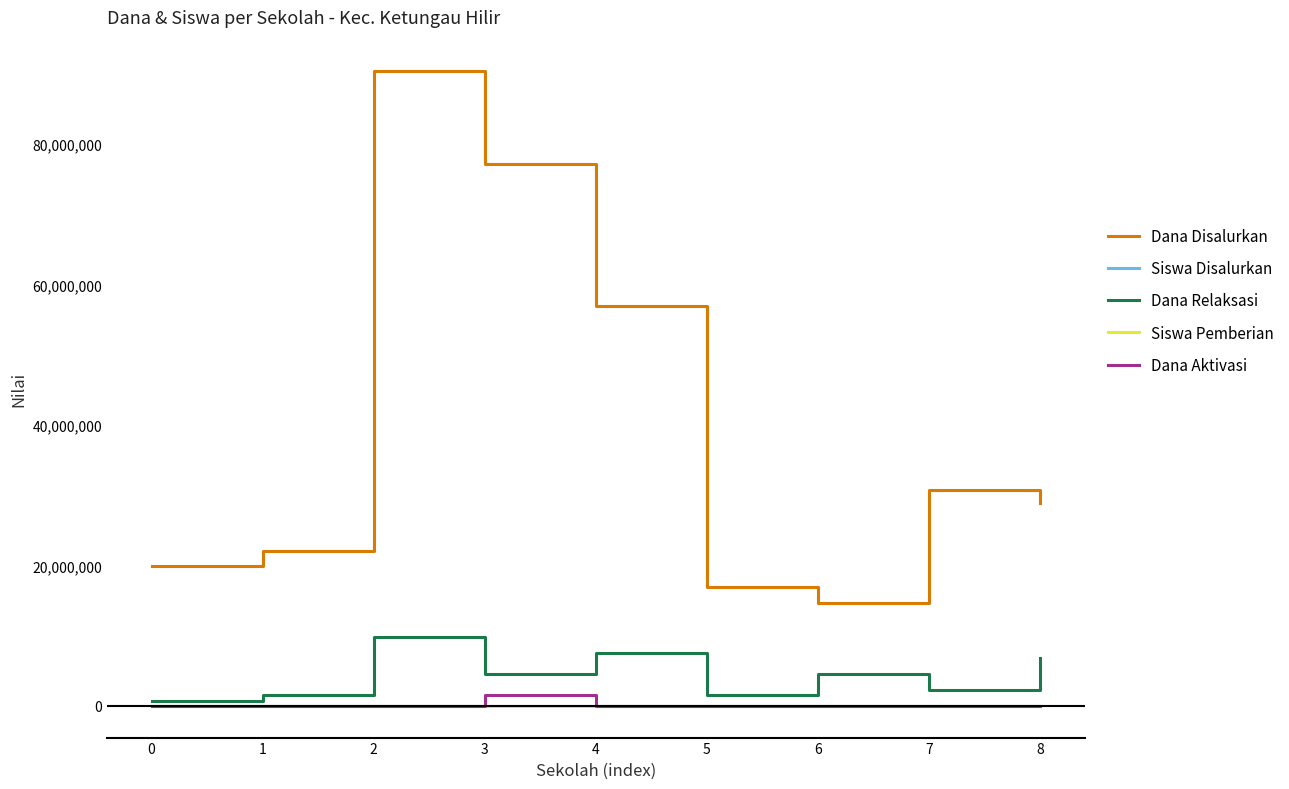

Which series has the largest range (max minus min)?

Dana Disalurkan